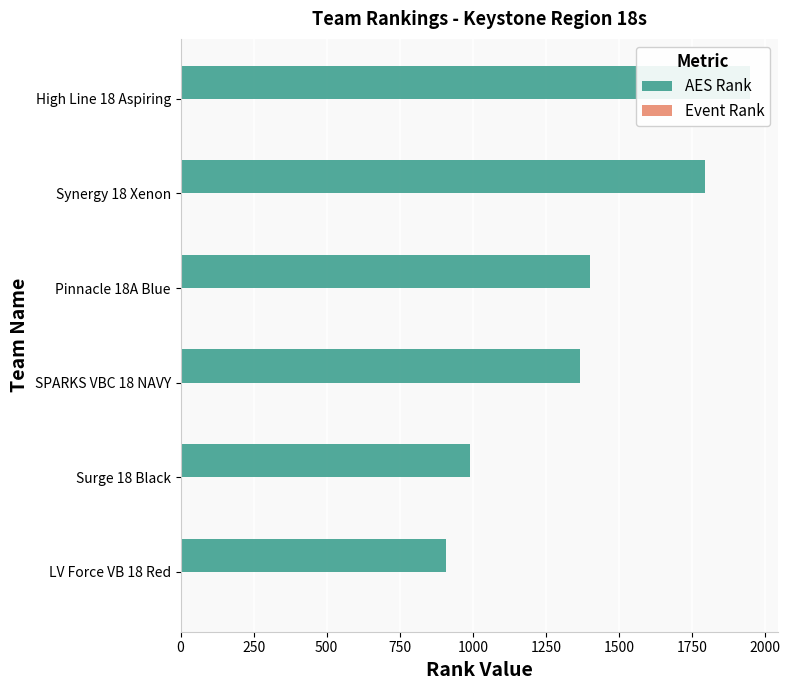

List the series in order of their overall mean, highest first.

AES Rank, Event Rank